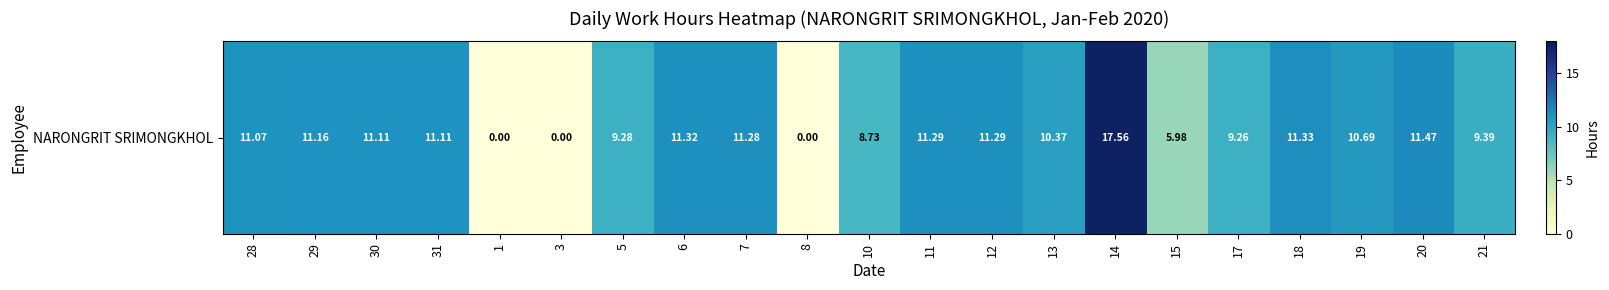

The chart shows a value of 10.4 at 13. True or false?

True